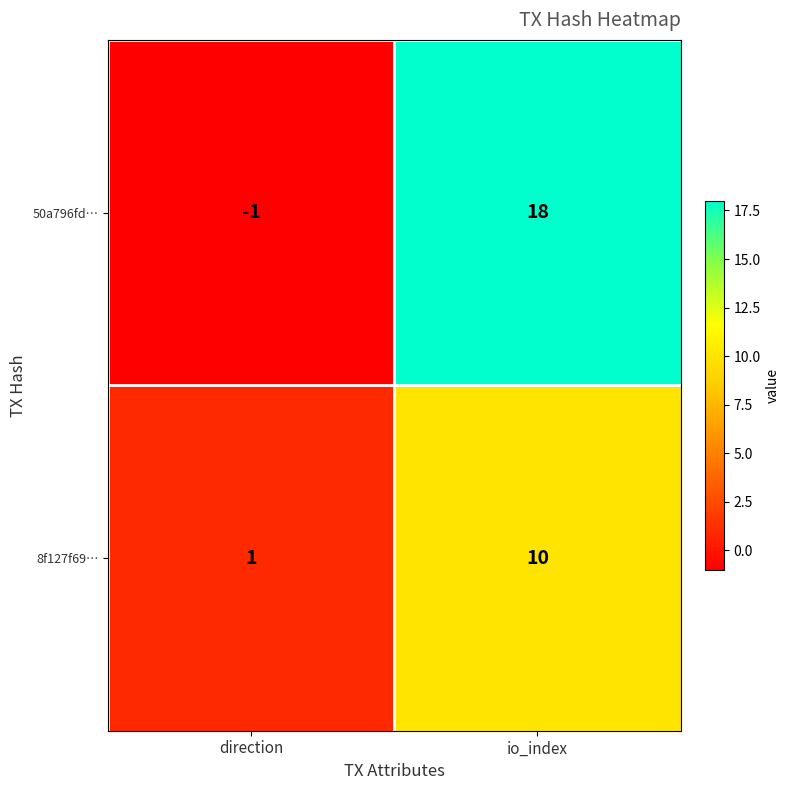

Which series changed the most between direction and io_index?

50a796fd…